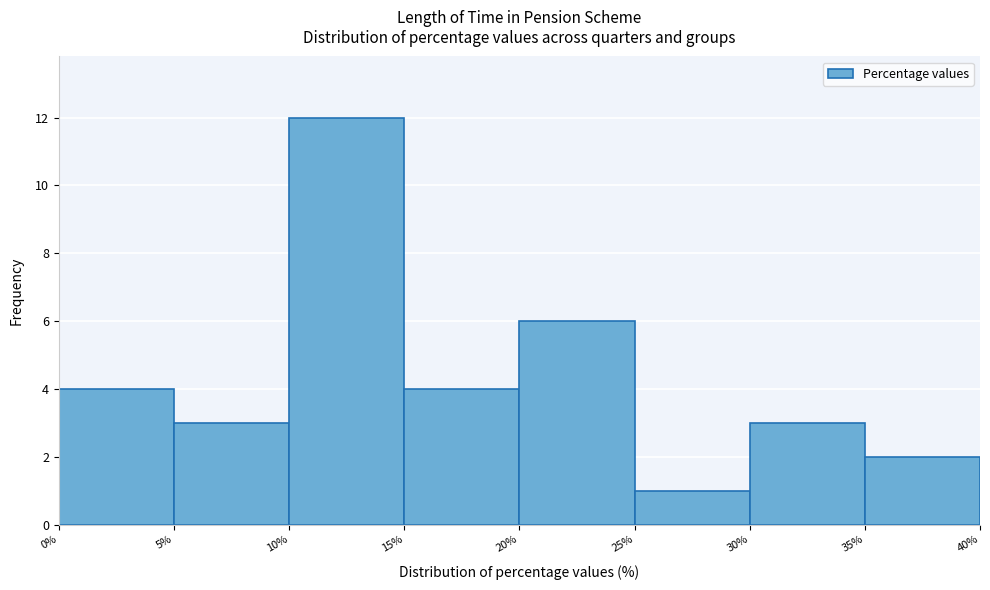

Reading left to right, list every bar in this chart as the range it spans on the x-axis followed by its height. The values are not printed on the chart, so give them approximately, as read against the axis.

0% to 5%: 4
5% to 10%: 3
10% to 15%: 12
15% to 20%: 4
20% to 25%: 6
25% to 30%: 1
30% to 35%: 3
35% to 40%: 2